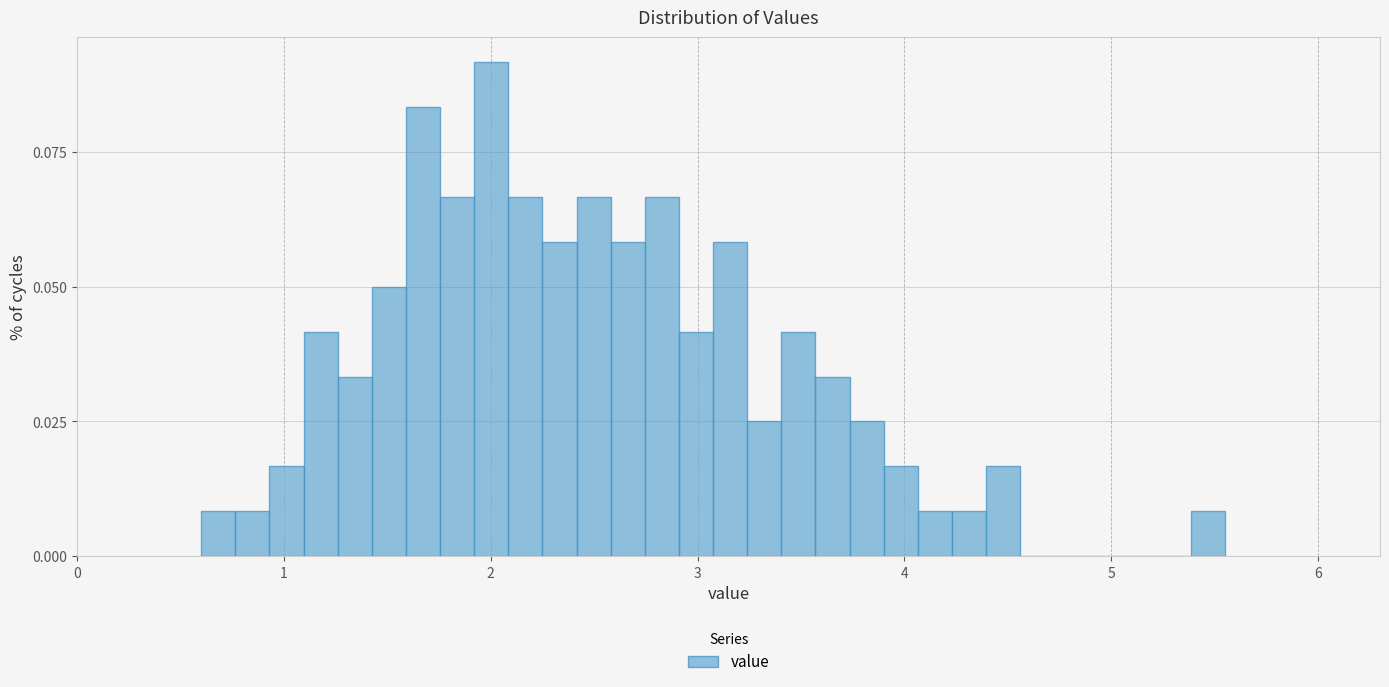

Read against the x-axis, roughly where is the centre of the tallest bar?

2.0